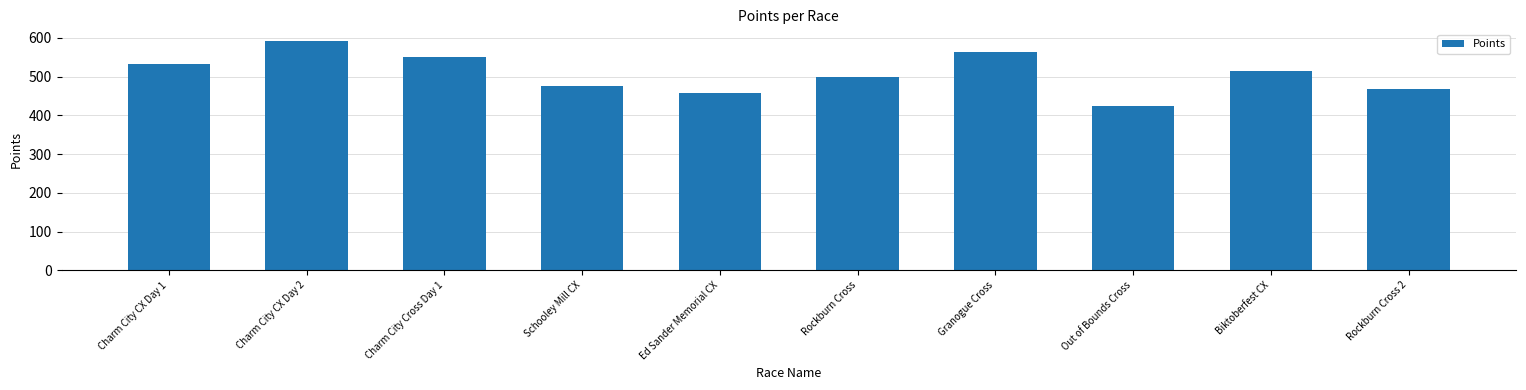

Between Biktoberfest CX and Rockburn Cross, which is larger?

Biktoberfest CX